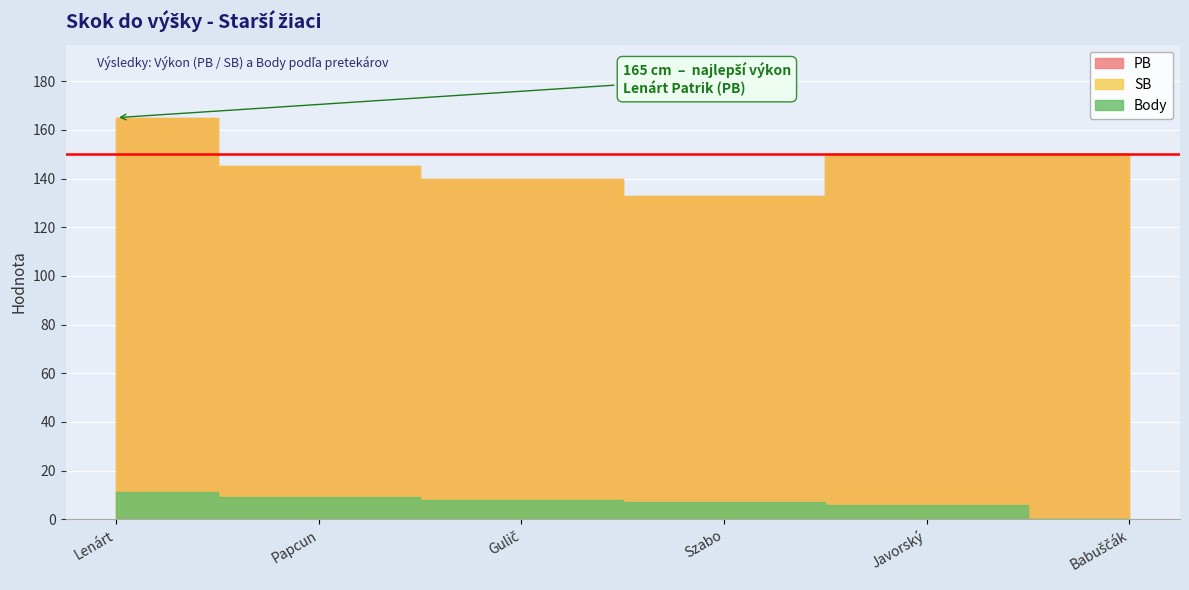

What is the difference between the Body values at Javorský Tobias and Lenárt Patrik?

5